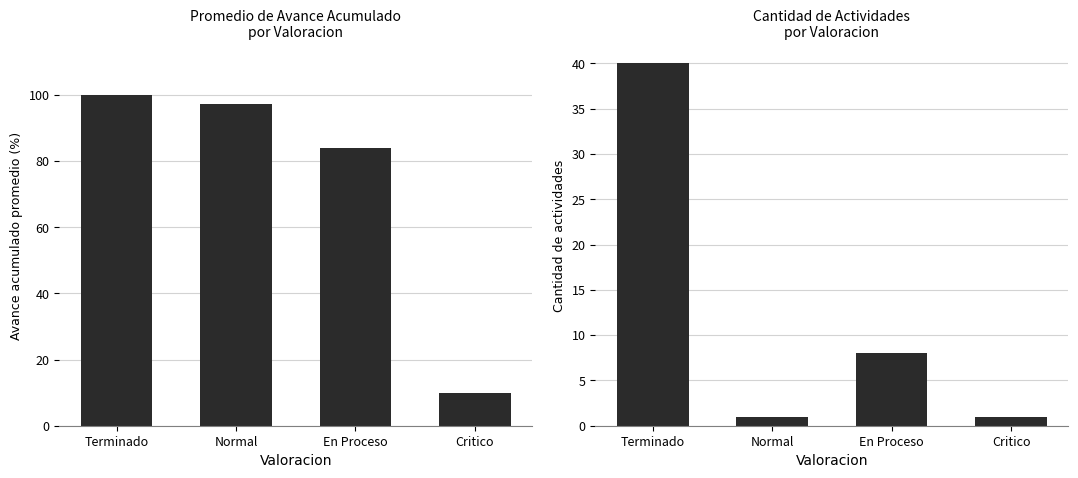

How many bars are there in total?

8